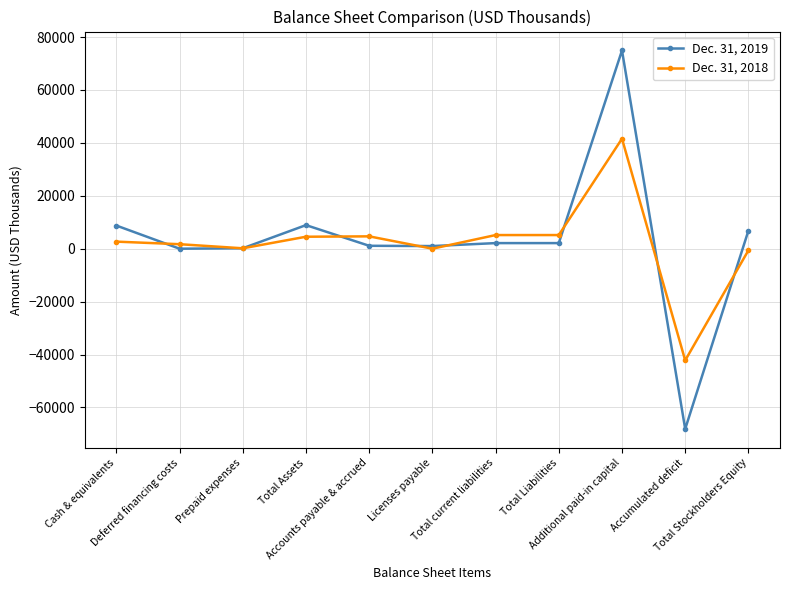

What is the average value of the Dec. 31, 2018 series?

2070